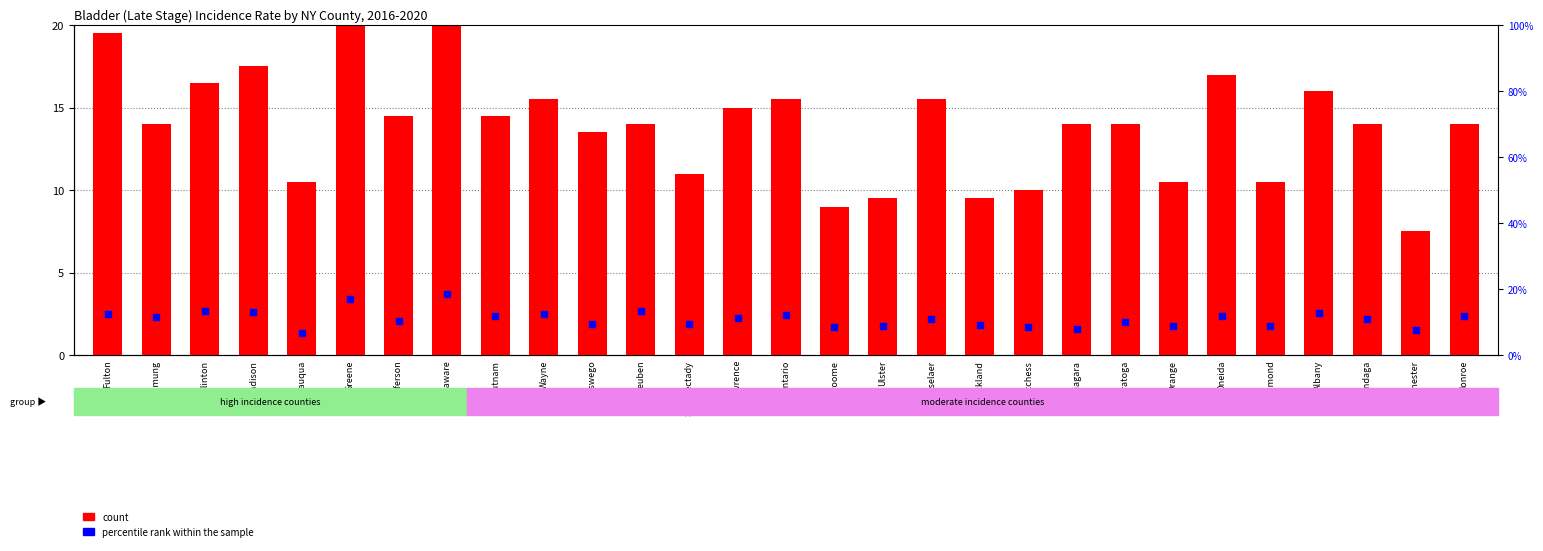

At how many categories does at least one series exceed 24?

1